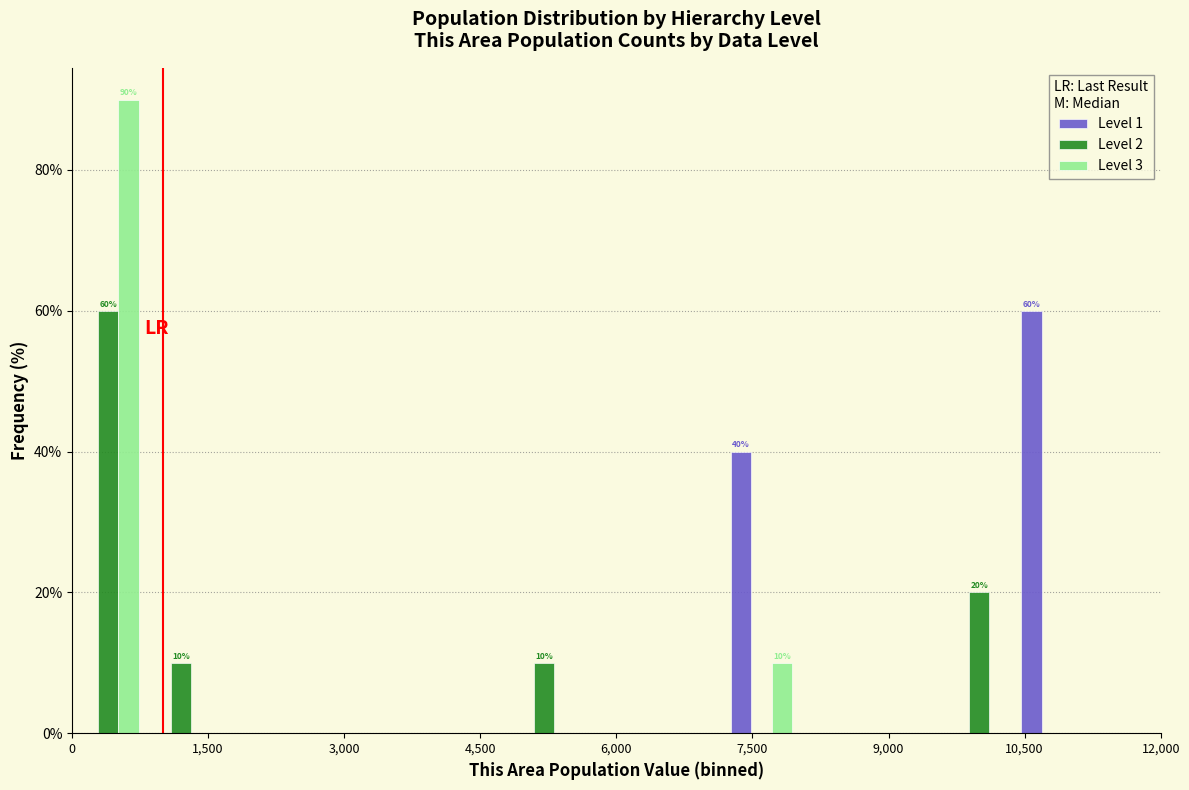

In the Level 3 series, which range on the x-axis has the tallest bar?

0 to 800